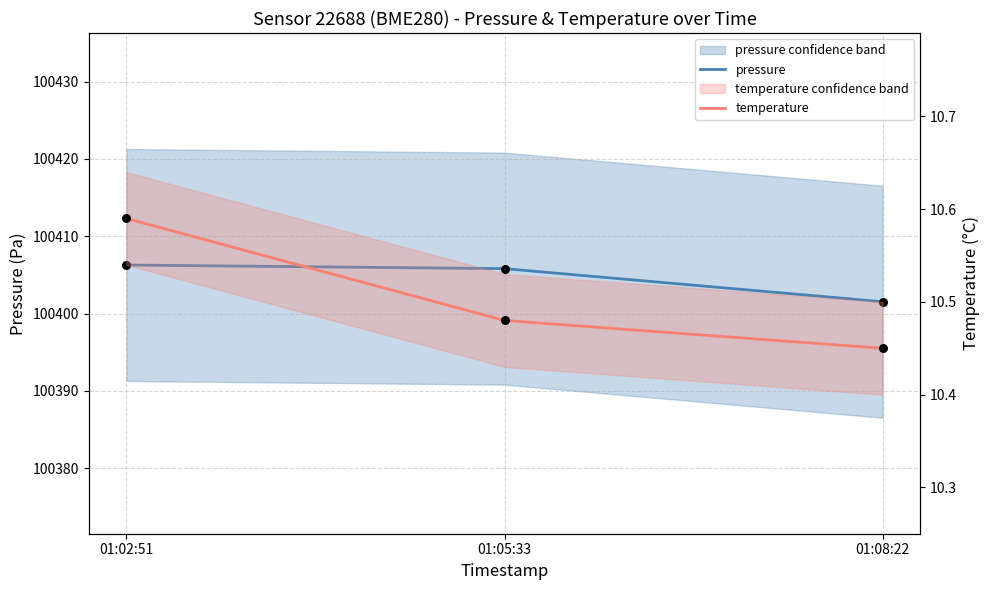

At how many categories does at least one series exceed 80380?

3